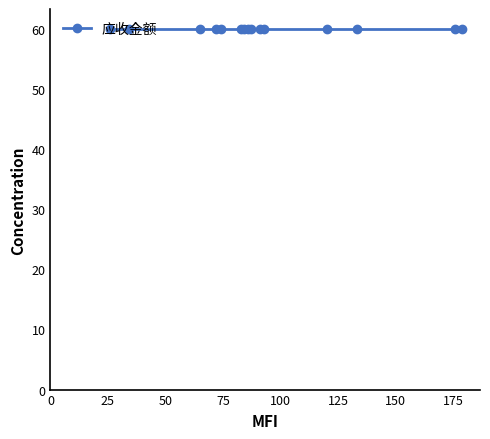

Count the number of categories in the chart.

15